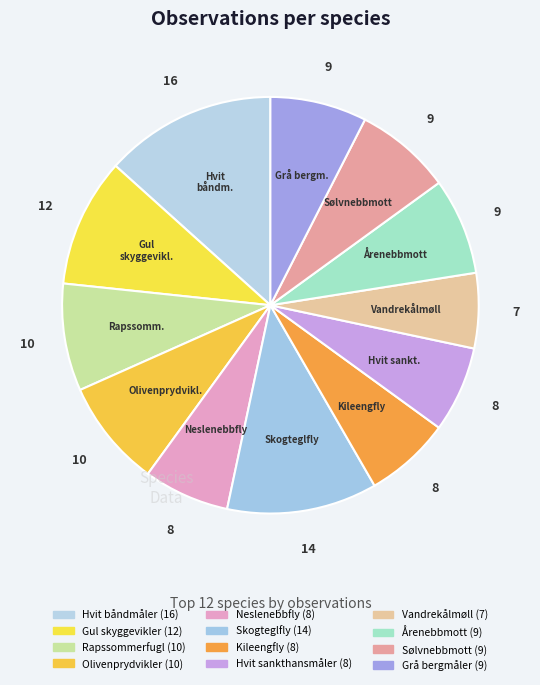

How many segments does this pie chart have?

12